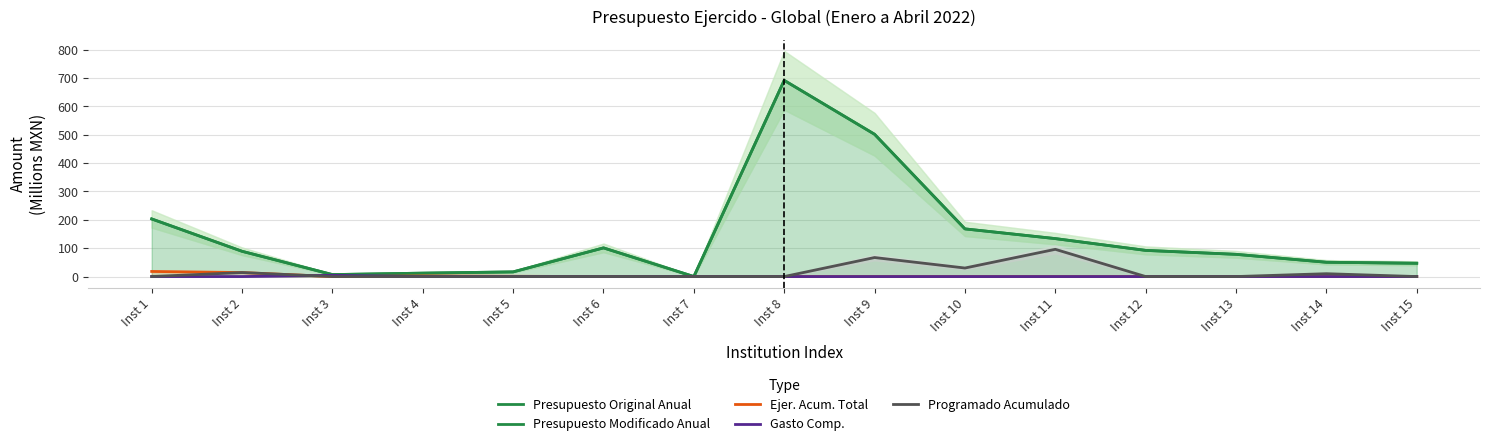

At which category is the sum across all series the highest?

Inst 8